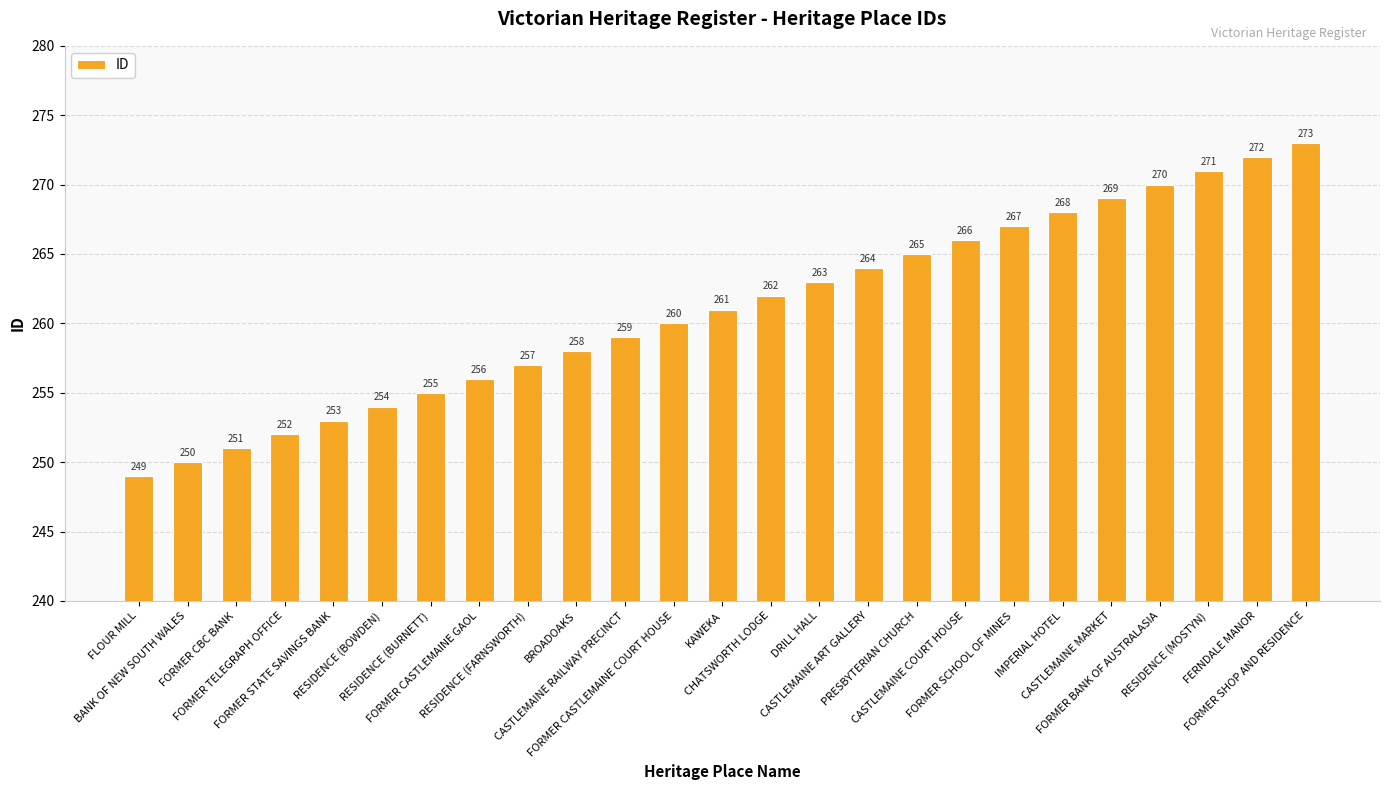

How many bars are there in total?

25